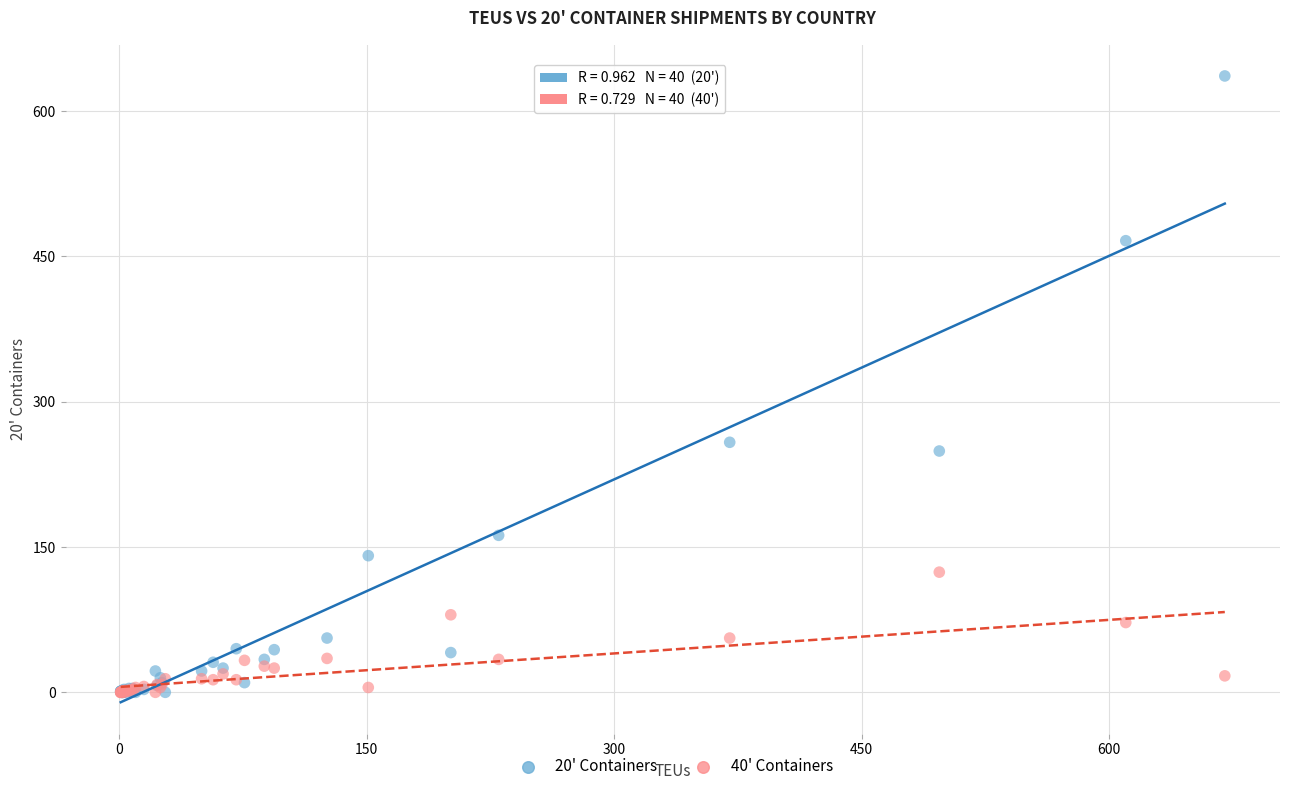

Across all series, what Y value is closest to 318?

258